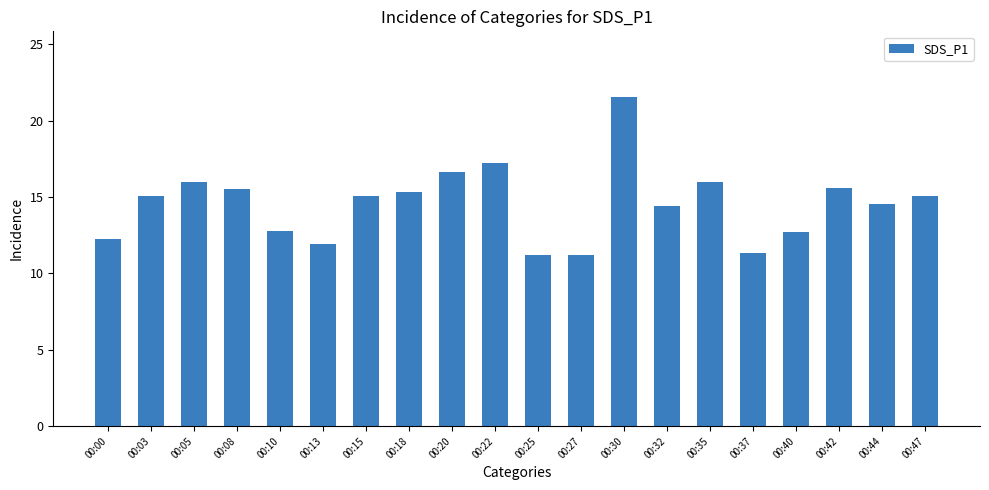

Does the chart contain stacked bars?

No